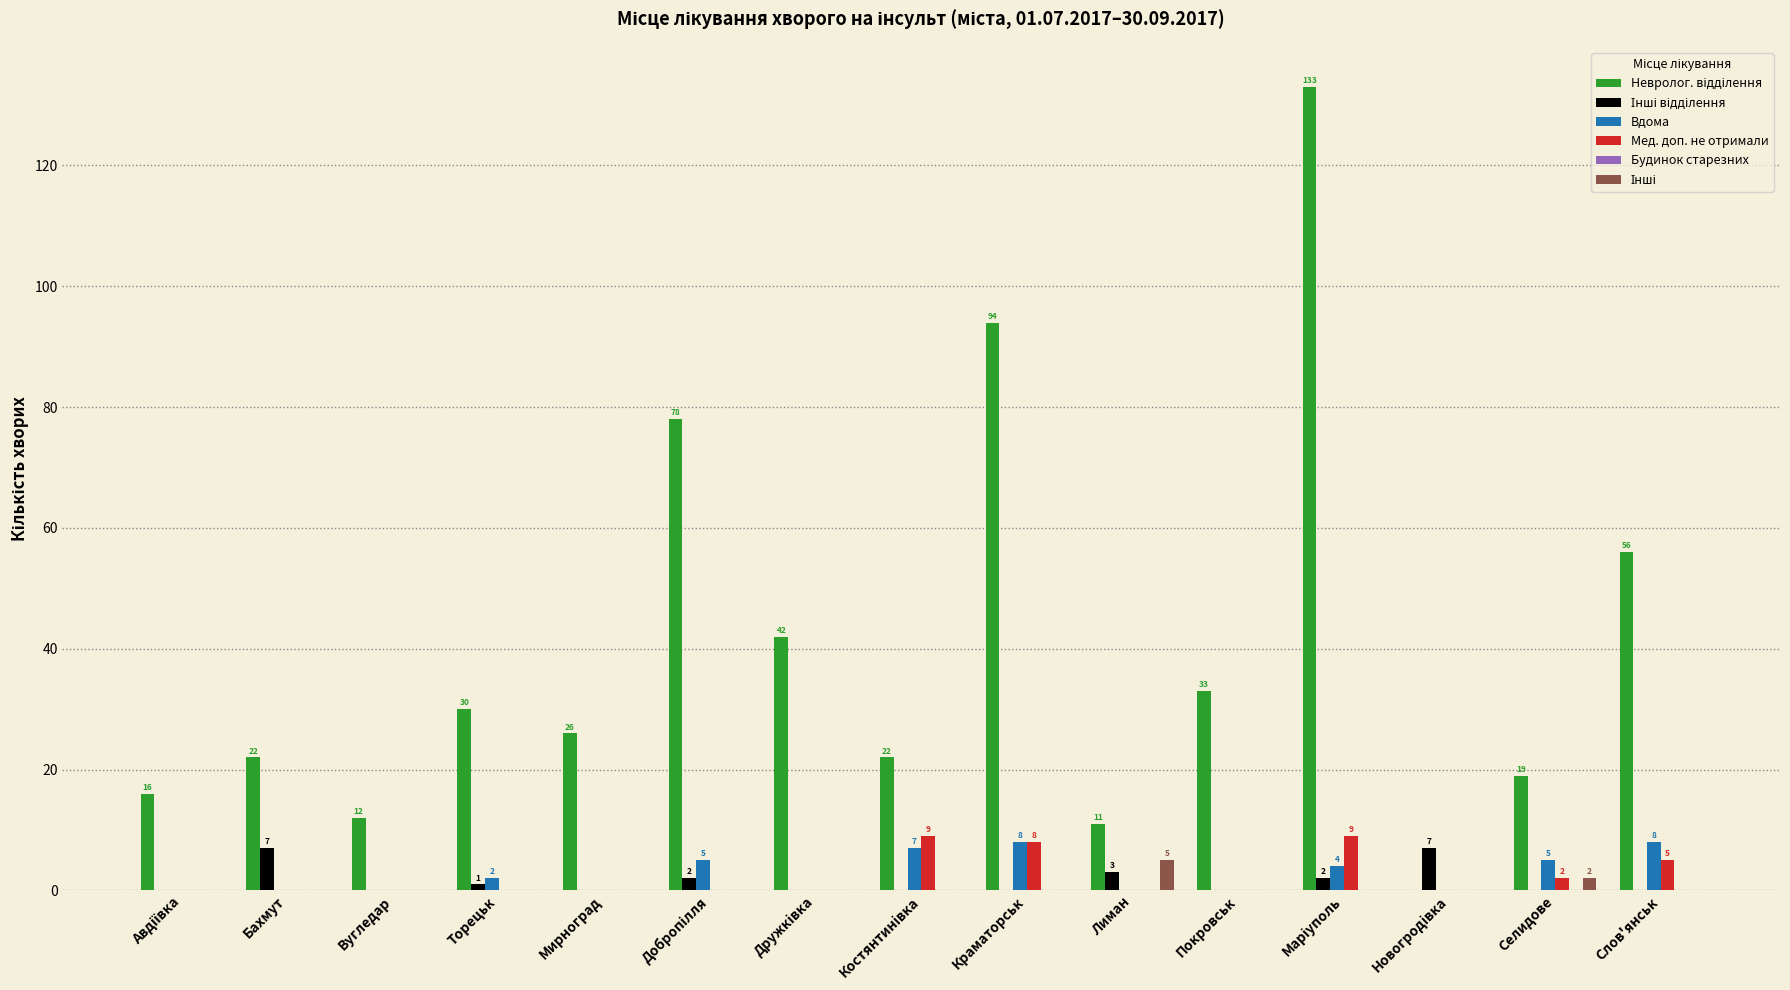

The value of Мед. доп. не отримали at Костянтинiвка is 15. True or false?

False